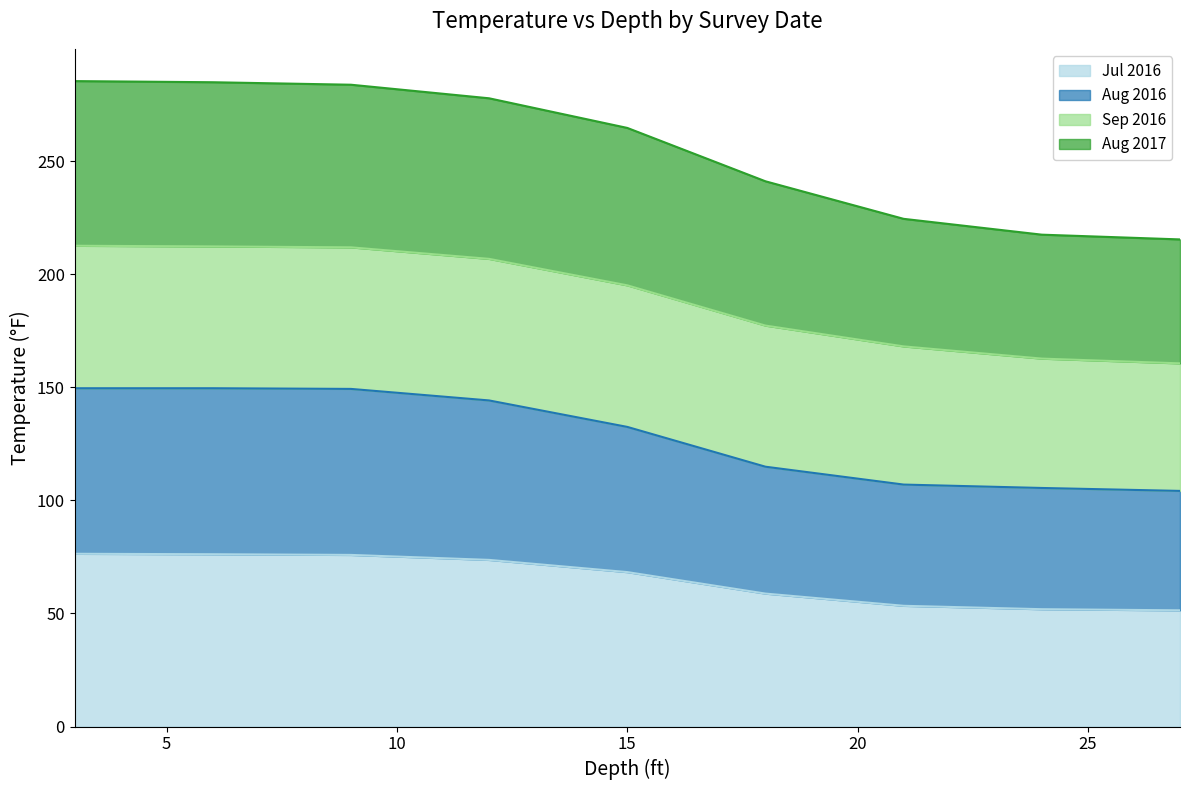

True or false: Aug 2017 and Aug 2016 intersect in this chart.

False